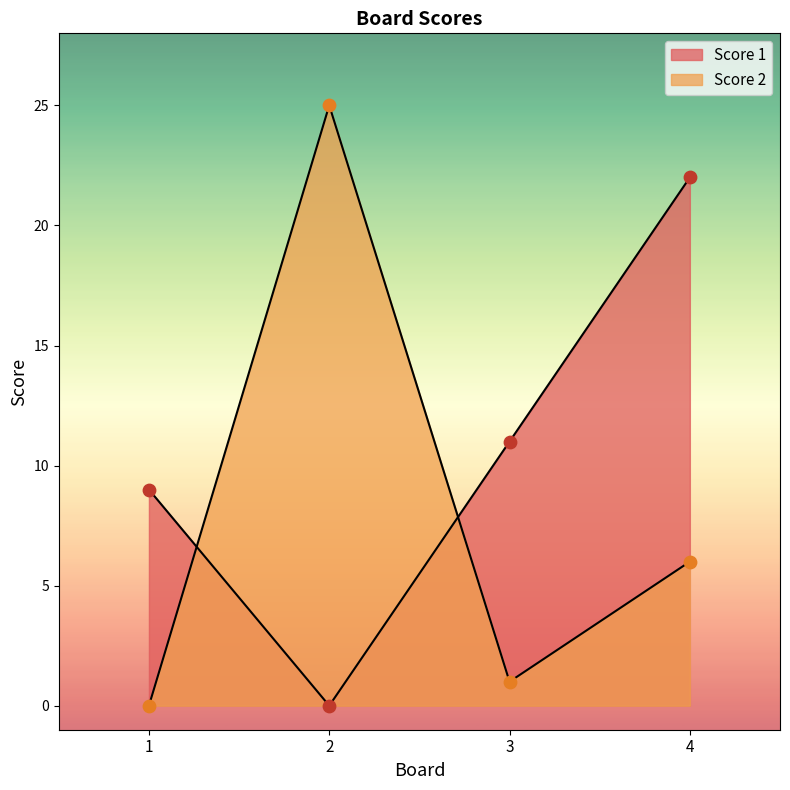

Which series contains the highest Y value?

Score 2